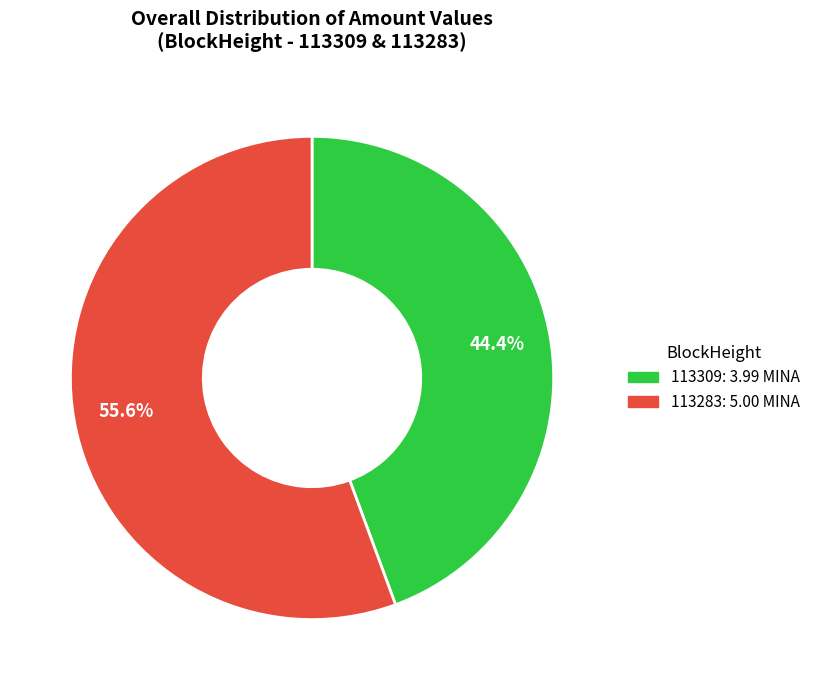

To the nearest percent, what is the average slice percentage?

50%